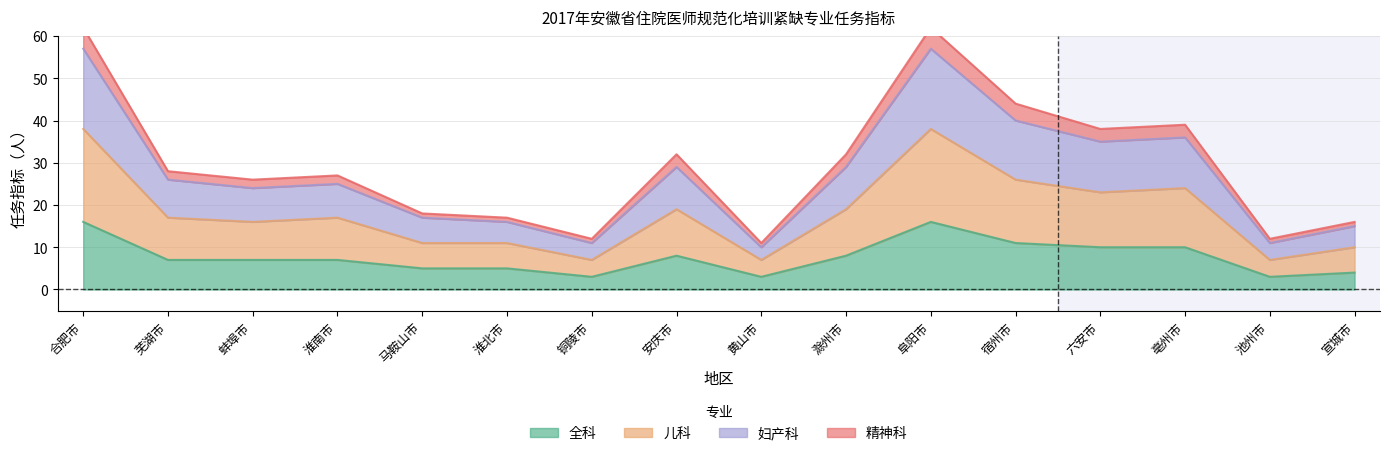

What is the label of the 2nd point from the right?

池州市